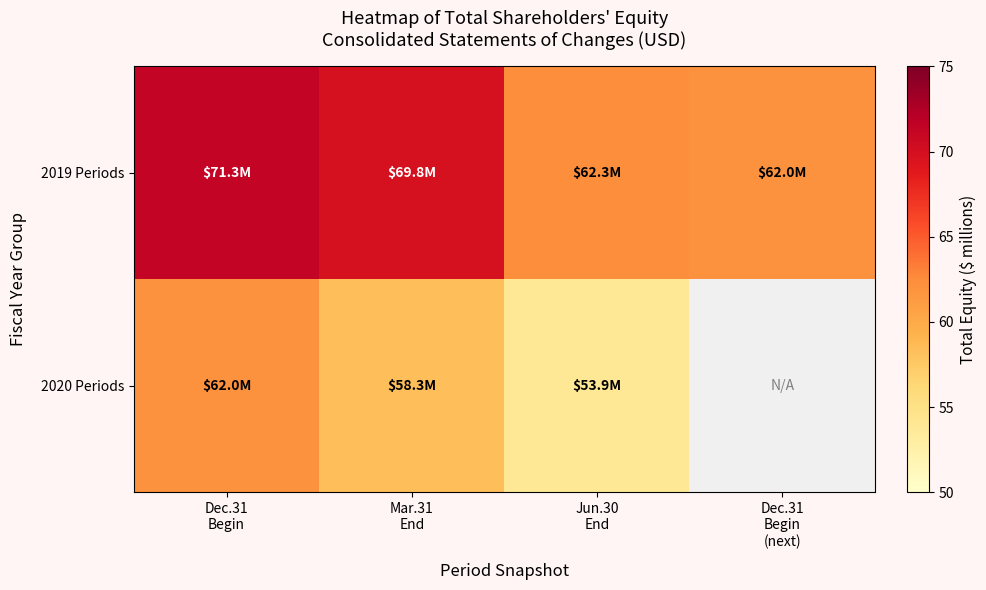

Is it true that 2019 Periods equals 62.3 at Jun.30 End?

True